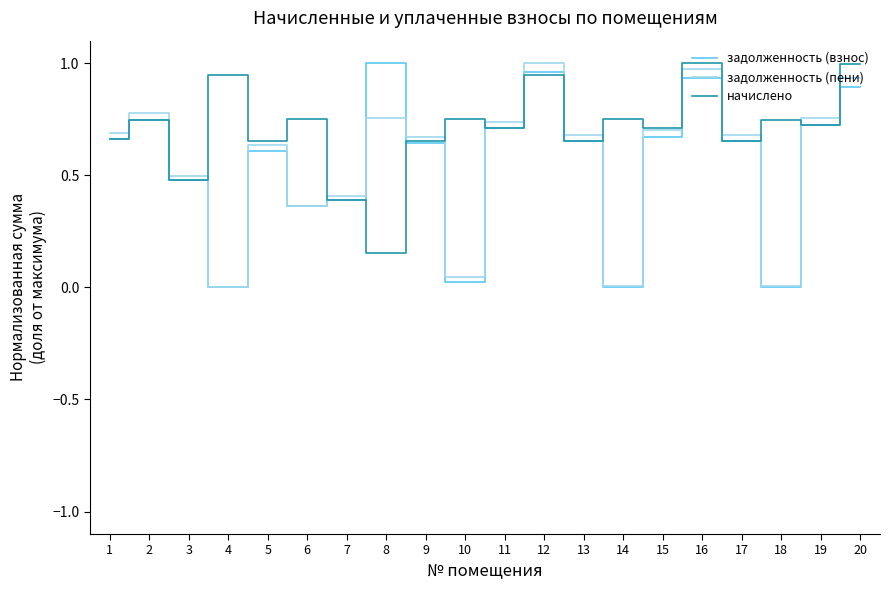

What is the total value across all series at 3?

1.4